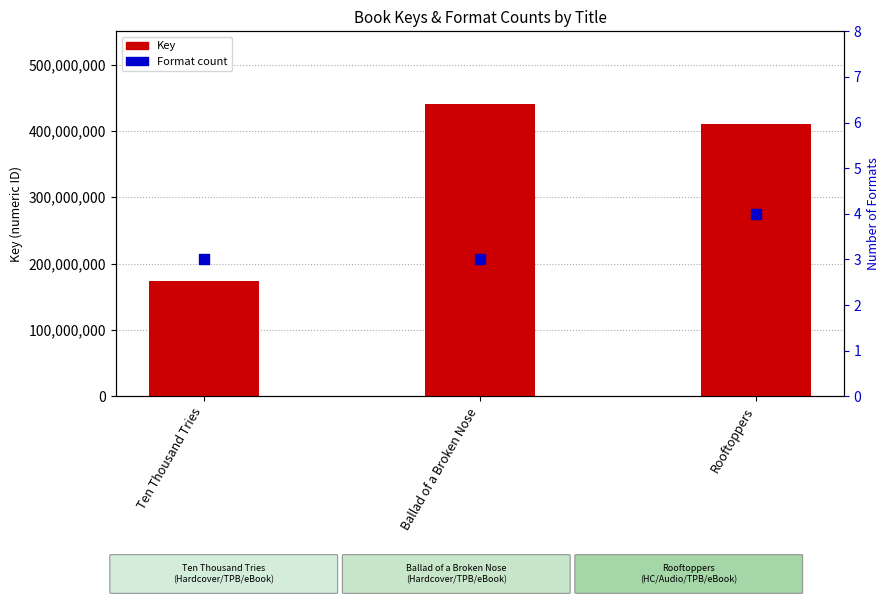

What are all the series names shown in the legend?

Key, Format count